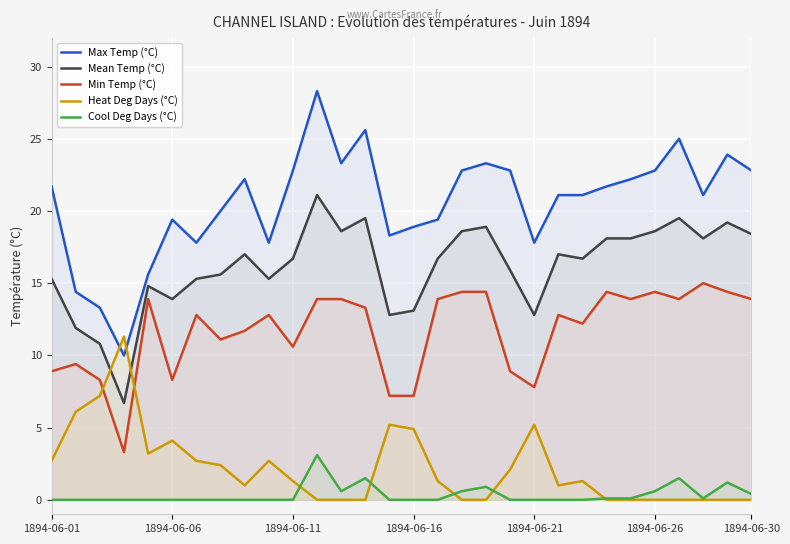

Which category has the highest value across all series?

11